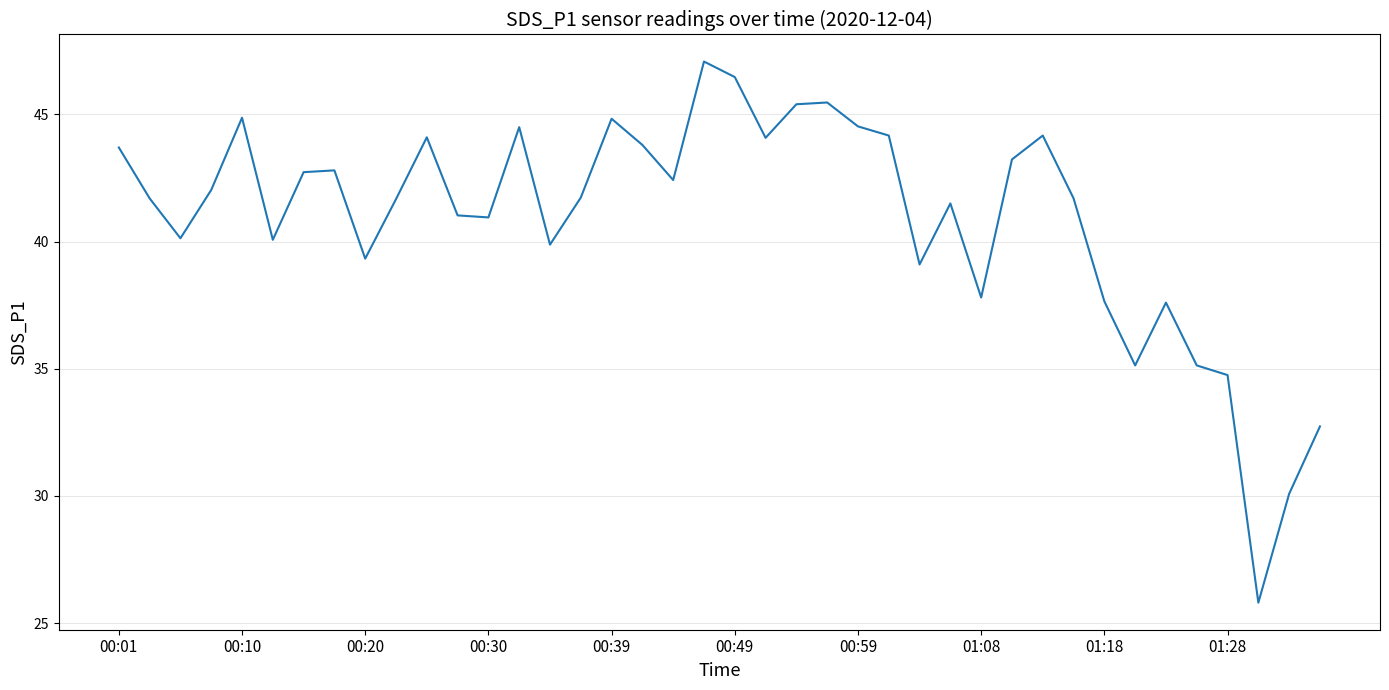

What is the maximum value shown in the chart?

47.1